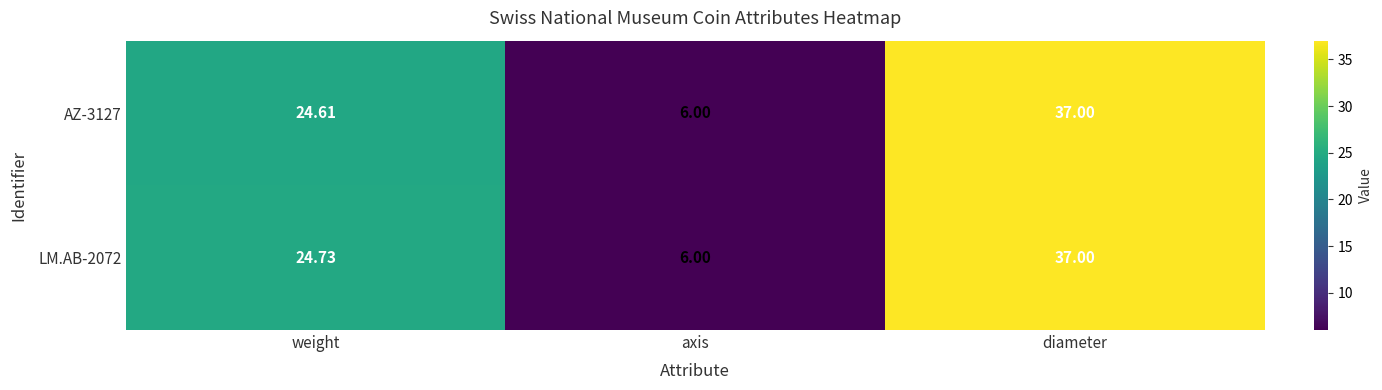

Which category has the highest value in the LM.AB-2072 series?

diameter